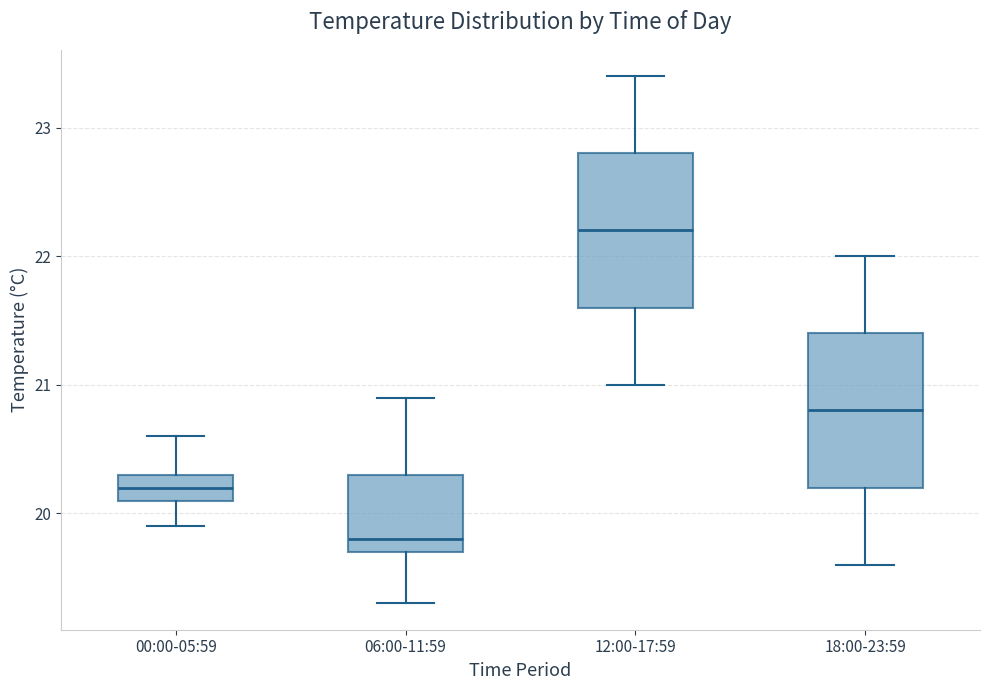

Reading left to right, read every box against the y-axis: the position of its median line, the range the box covers, and the ends of its whiskers. The values are not printed on the chart, so give them approximately, as read against the axis.

00:00-05:59: median 20.2, box 20.1 to 20.3, whiskers 19.9 to 20.6
06:00-11:59: median 19.8, box 19.7 to 20.3, whiskers 19.3 to 20.9
12:00-17:59: median 22.2, box 21.6 to 22.8, whiskers 21.0 to 23.4
18:00-23:59: median 20.8, box 20.2 to 21.4, whiskers 19.6 to 22.0